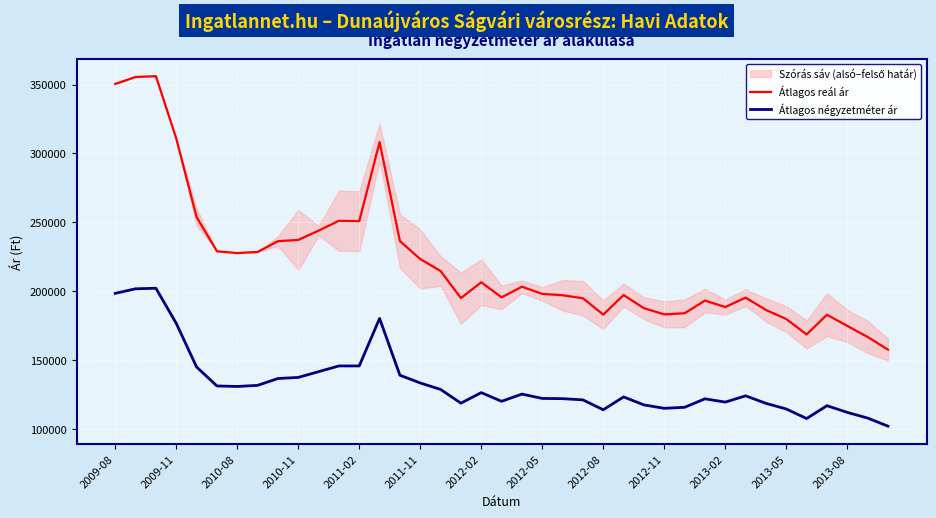

What is the difference between the maximum and minimum values in the Átlagos négyzetméter ár series?

100158